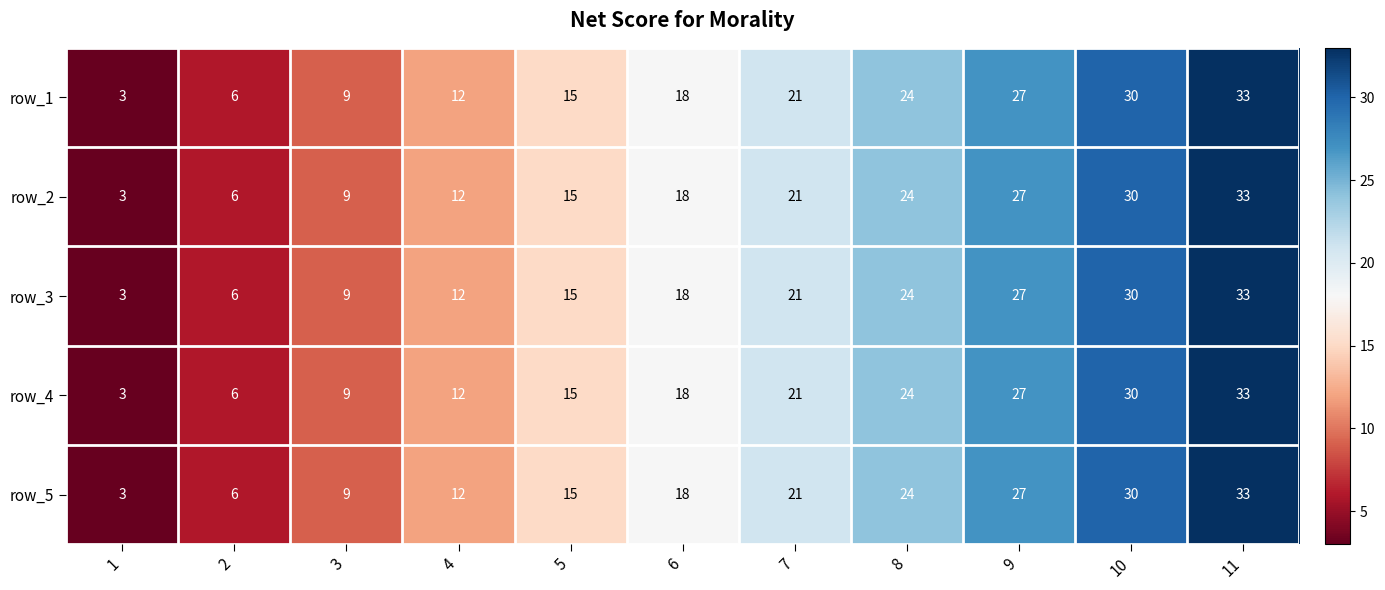

Is the value of row_3 at 10 greater than the value of row_4 at 9?

Yes